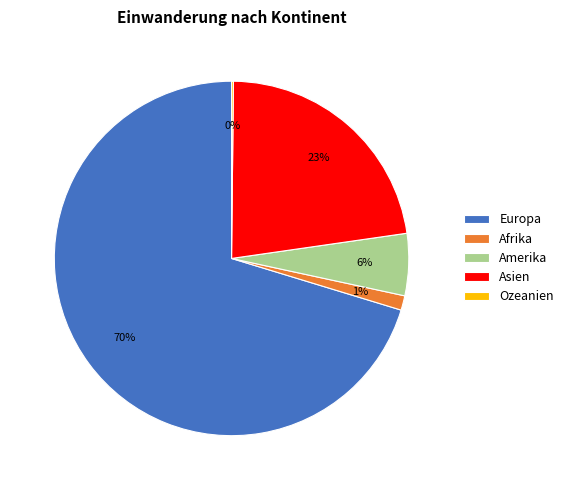

Is it true that Afrika is 11% of the pie?

False